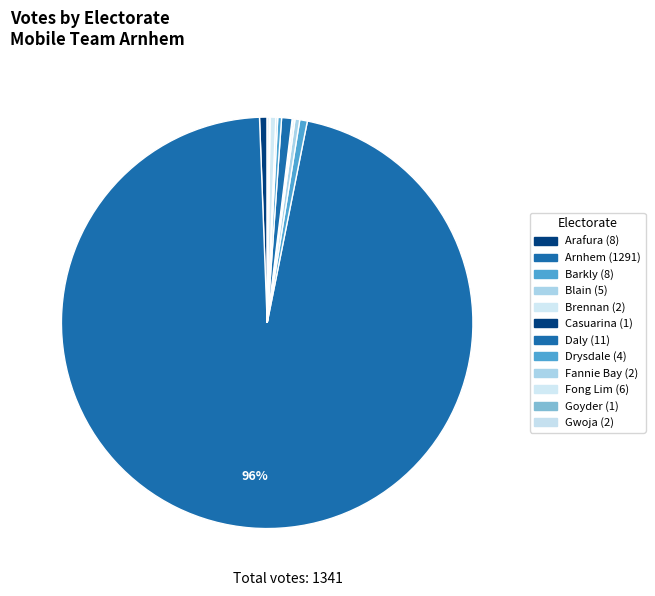

Combined, do Arnhem and Blain account for over 50%?

Yes